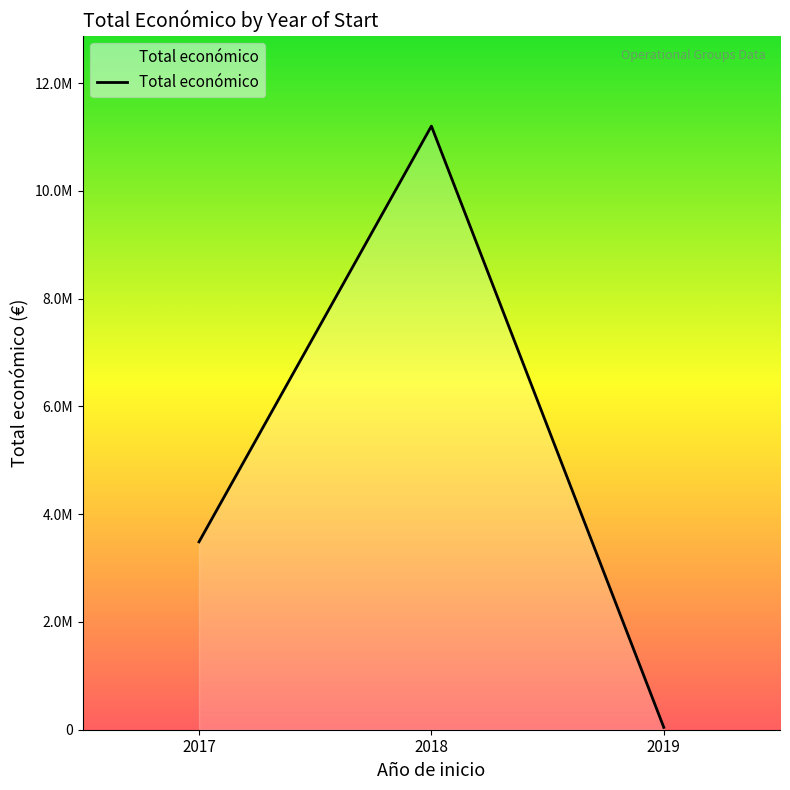

Does the chart have visible grid lines?

No